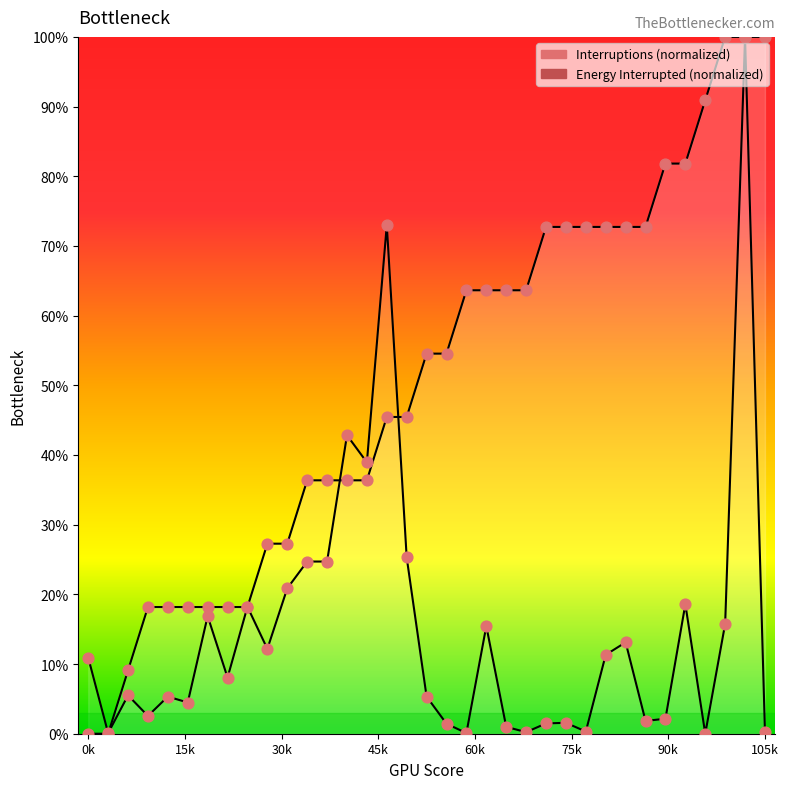

Which series reaches the minimum Y coordinate?

Interruptions